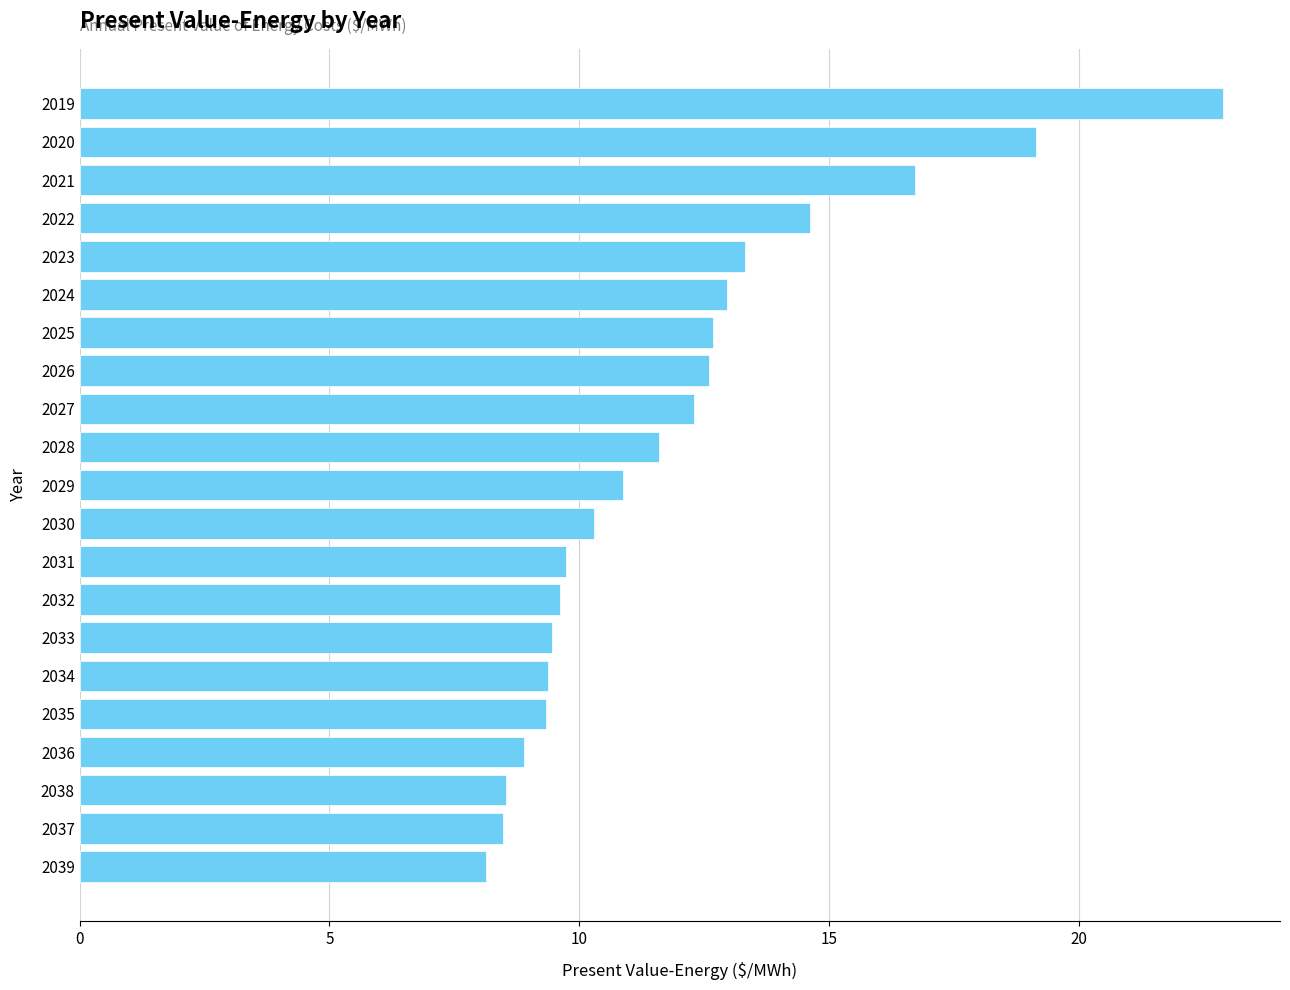

What is the change in value from 2019 to 2021?

-6.2